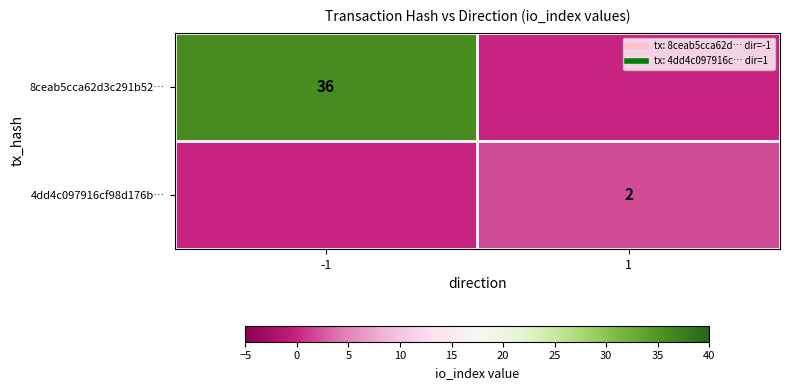

What is the difference between the maximum and minimum values in the 4dd4c097916cf98d176b… series?

2